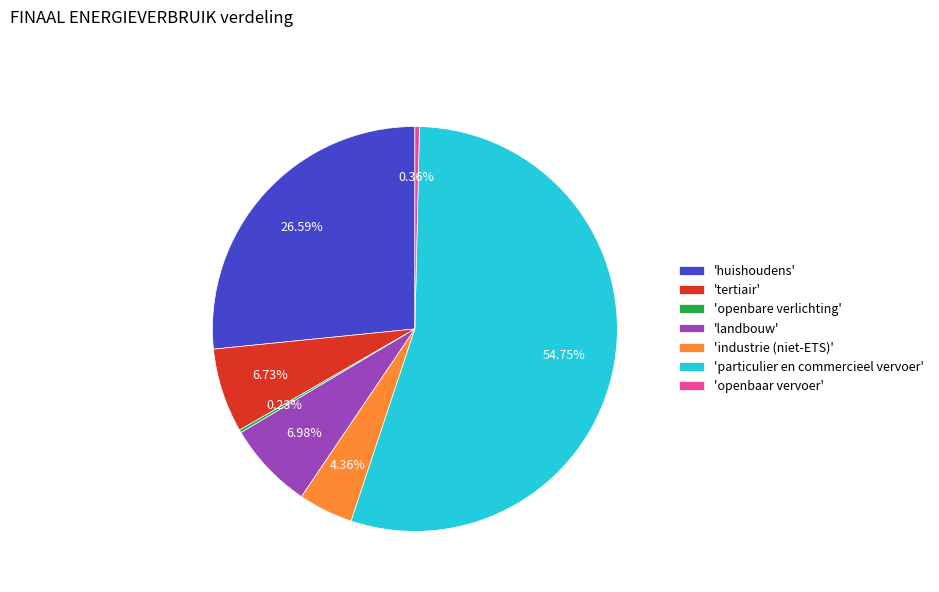

What is the largest slice in the pie chart?

'particulier en commercieel vervoer'